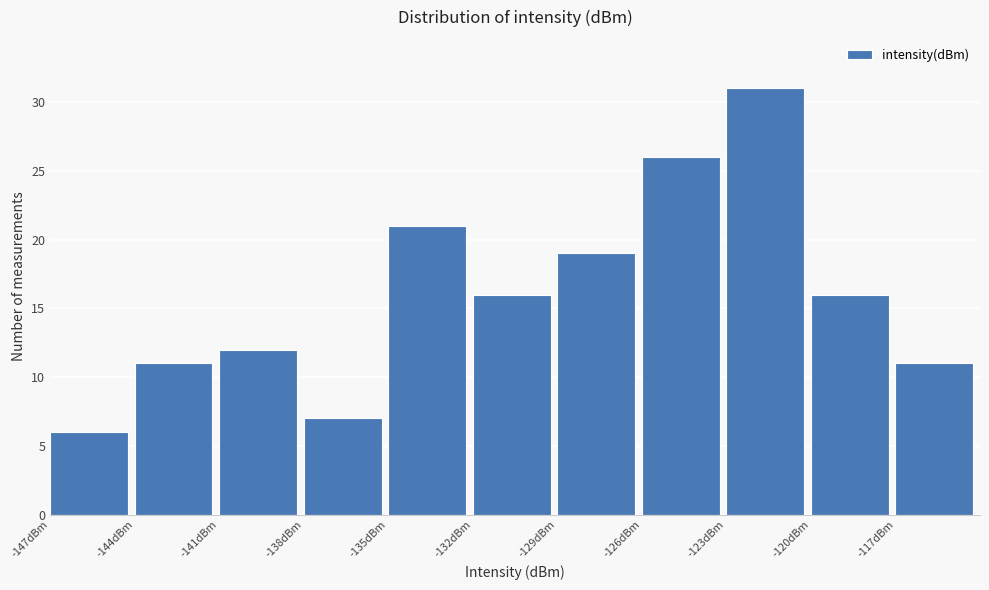

Which range on the x-axis has the tallest bar?

-123 to -120